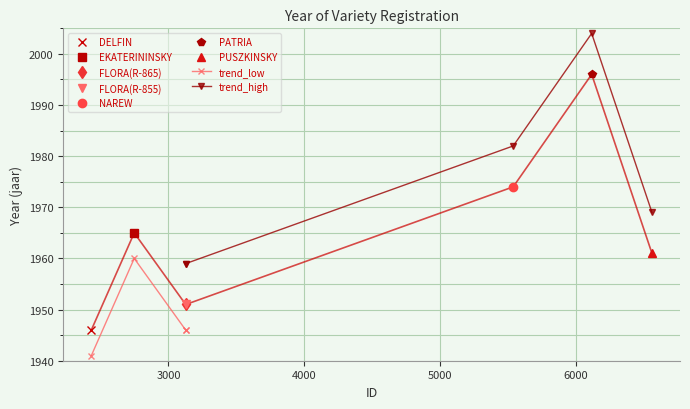

What is the value of the trend_low point at the 1st from the left?

1941